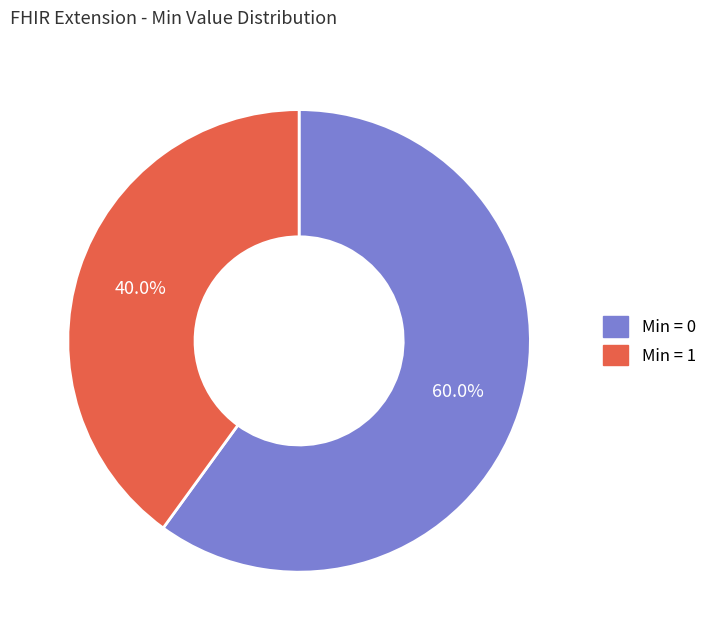

To the nearest percent, what is the average slice percentage?

50%